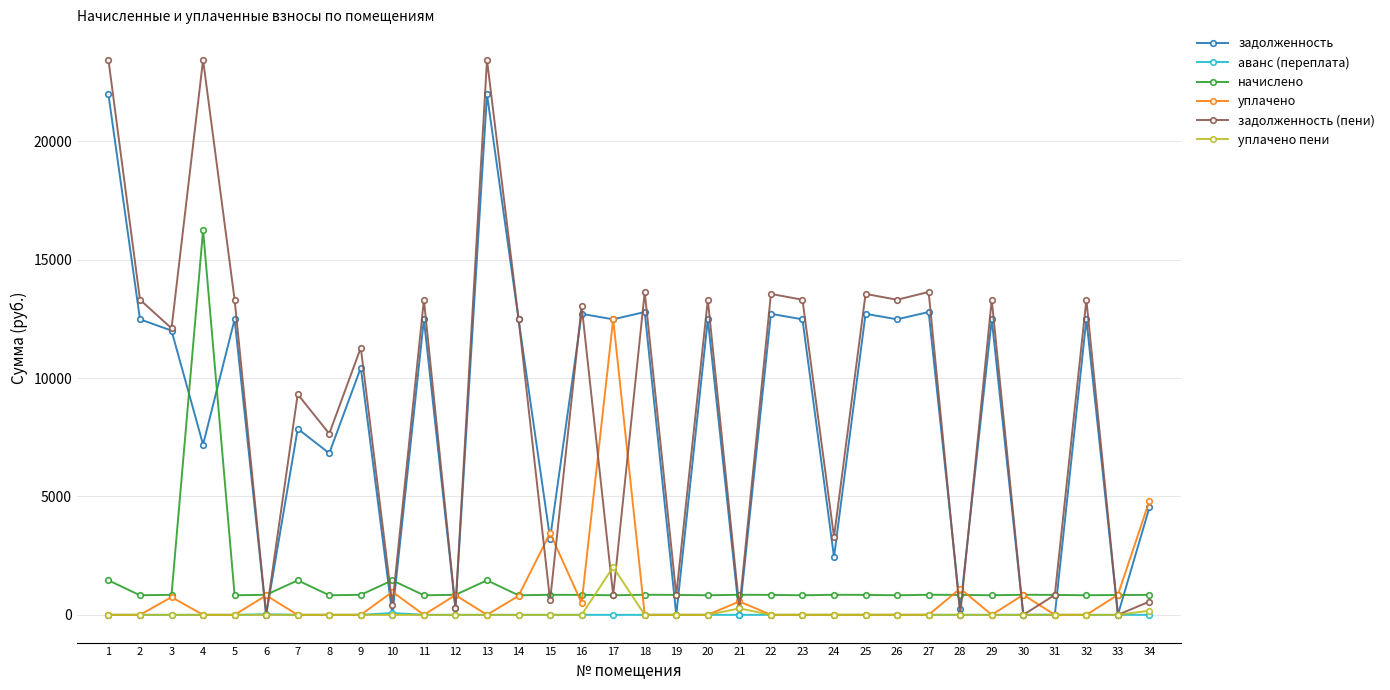

How many categories are shown in the chart?

34